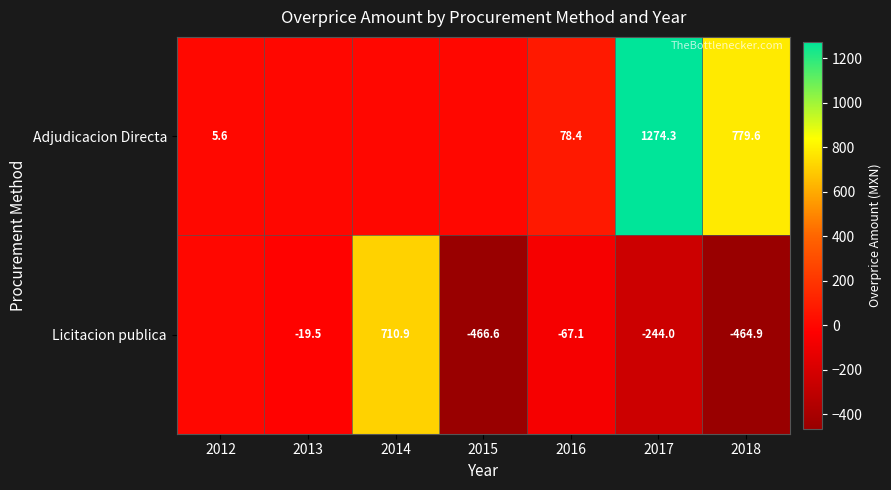

What is the total value across all series at 2017?

1030.3